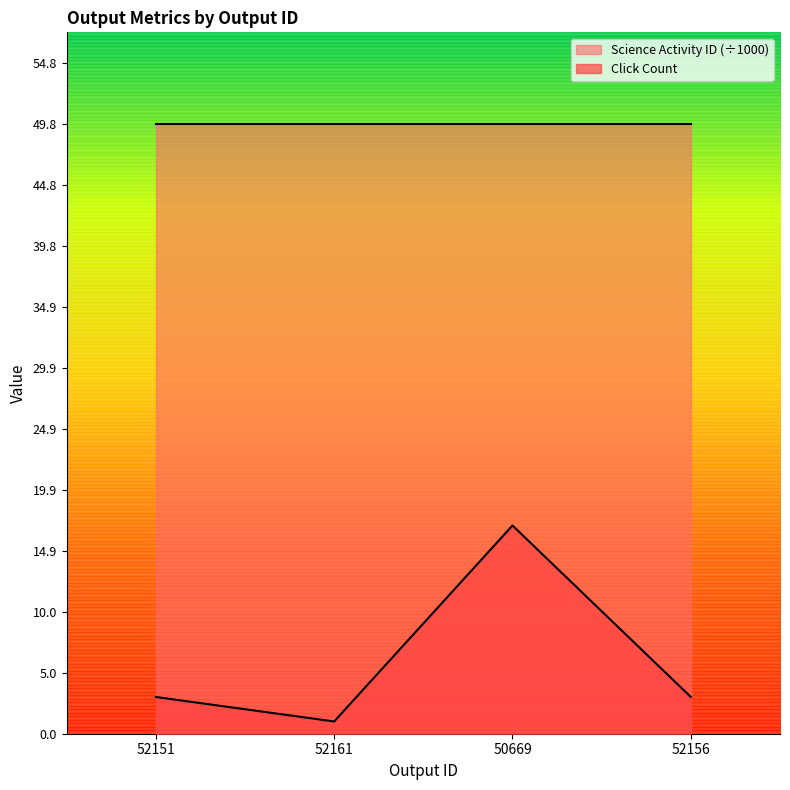

How many lines are shown in the chart?

1